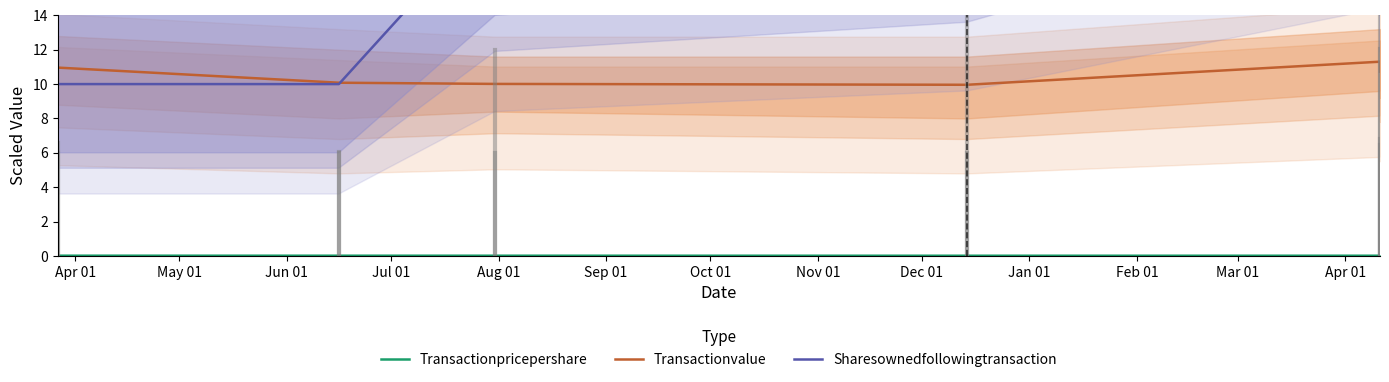

Which category has the lowest value in the Transactionpricepershare series?

Jul 01